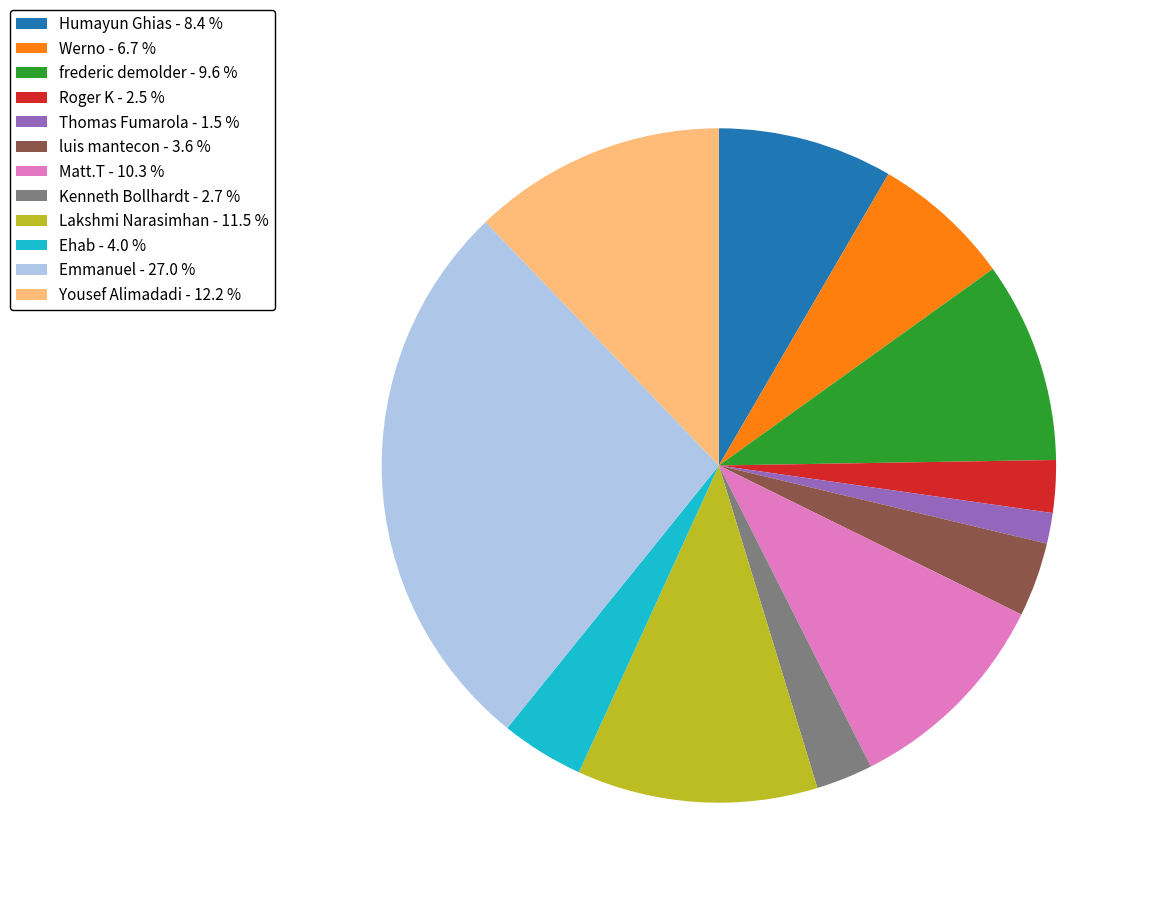

What is the smallest slice in the pie chart?

Thomas Fumarola